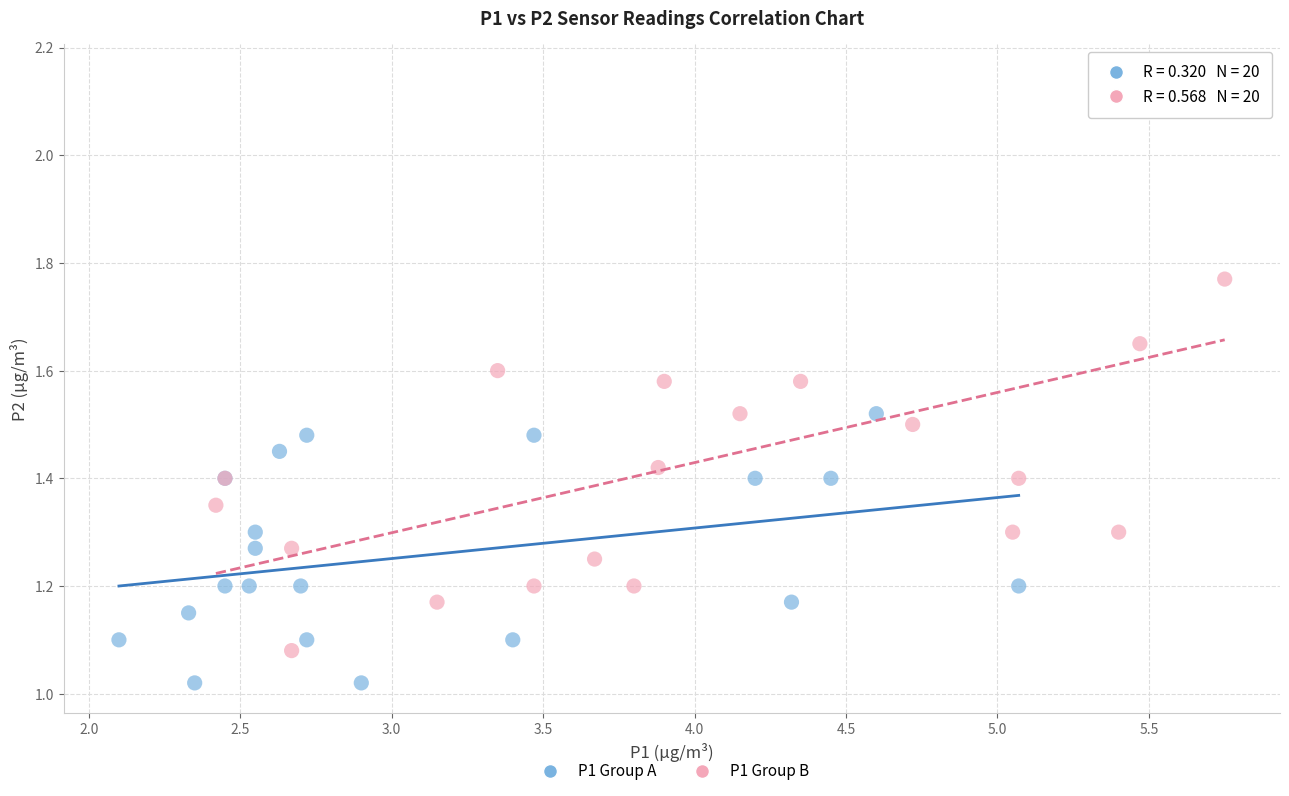

Which series has the widest spread of Y values?

P1 Group B